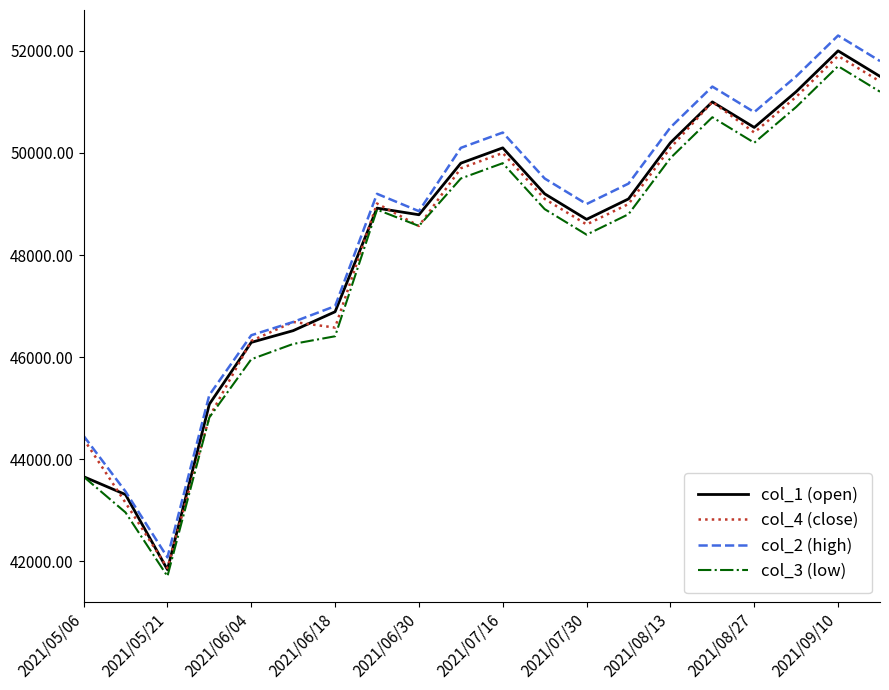

Which series has the widest spread of values?

col_2 (high)